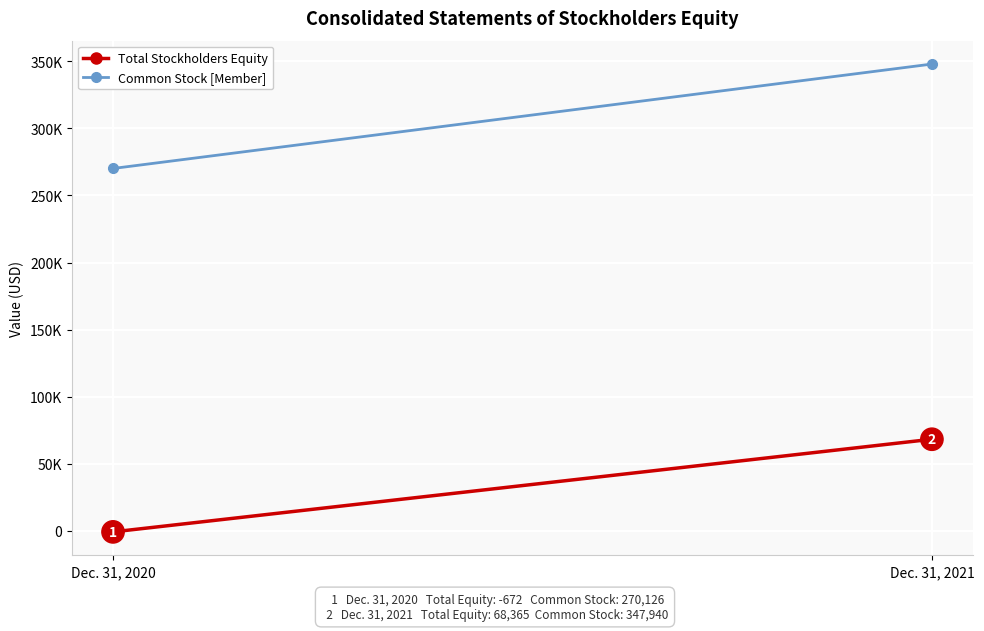

What is the sum of the Common Stock [Member] values at Dec. 31, 2021 and Dec. 31, 2020?

618066